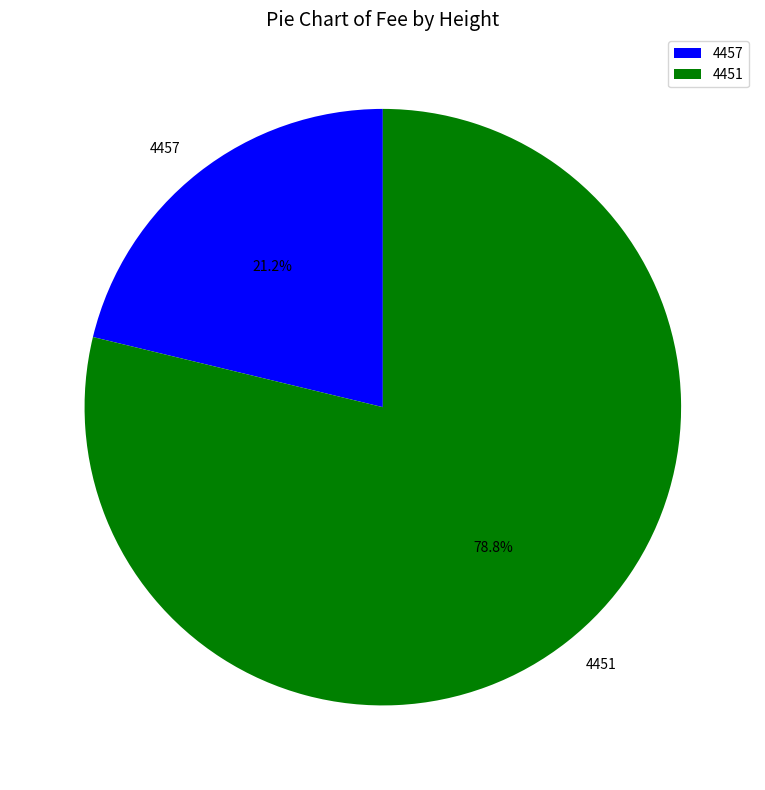

To the nearest percent, what is the difference between the 4451 and 4457 slice percentages?

58%